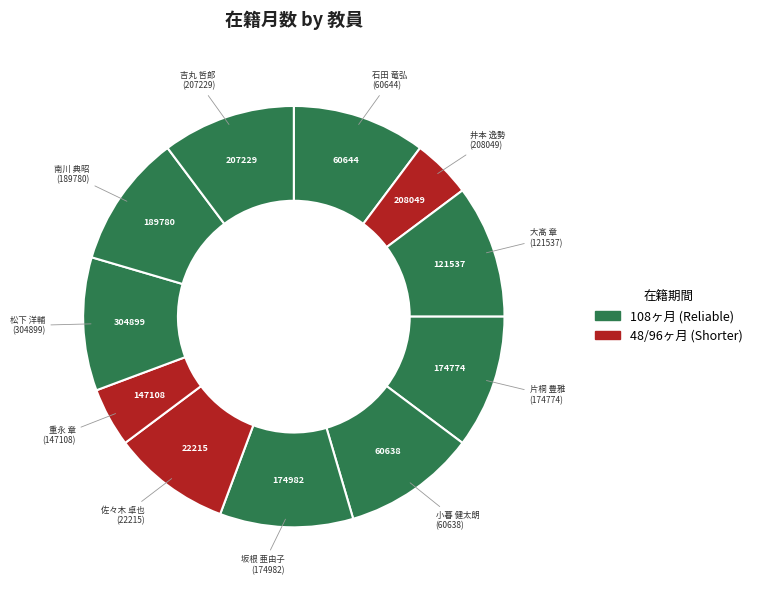

Is it true that 井本 逸勢 is 5% of the pie?

True